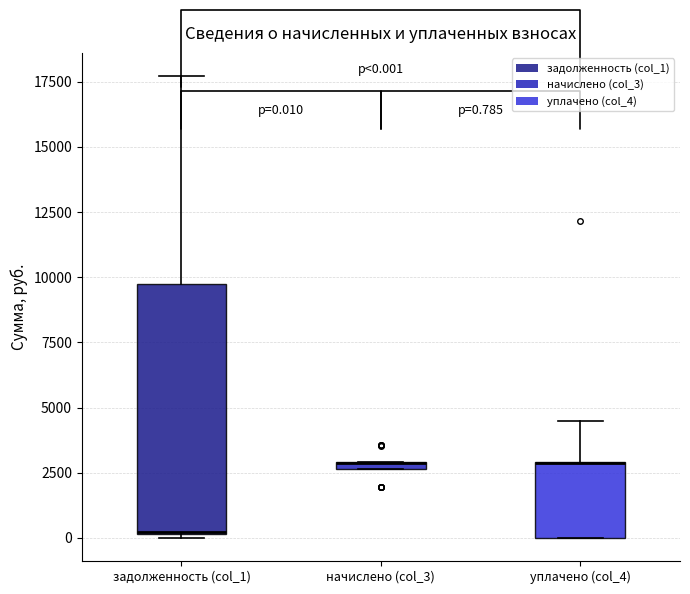

Comparing the boxes themselves (not the whiskers), which one is the tallest?

задолженность (col_1)